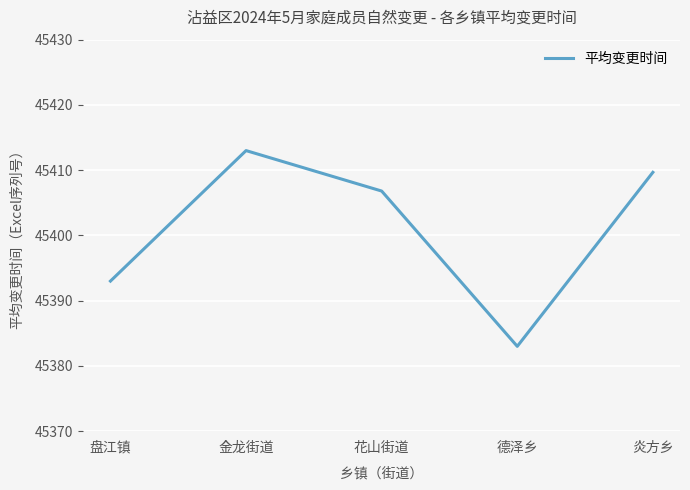

What is the difference between the maximum and minimum values?

30.0